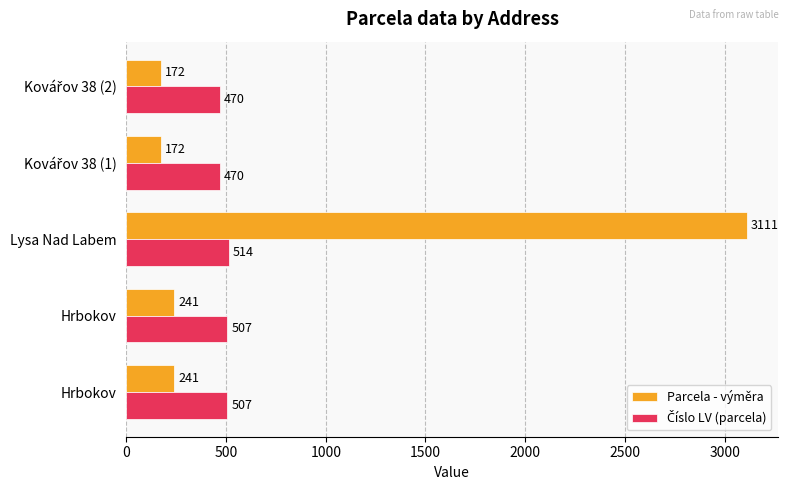

How many Číslo LV (parcela) values are between 470 and 507?

4